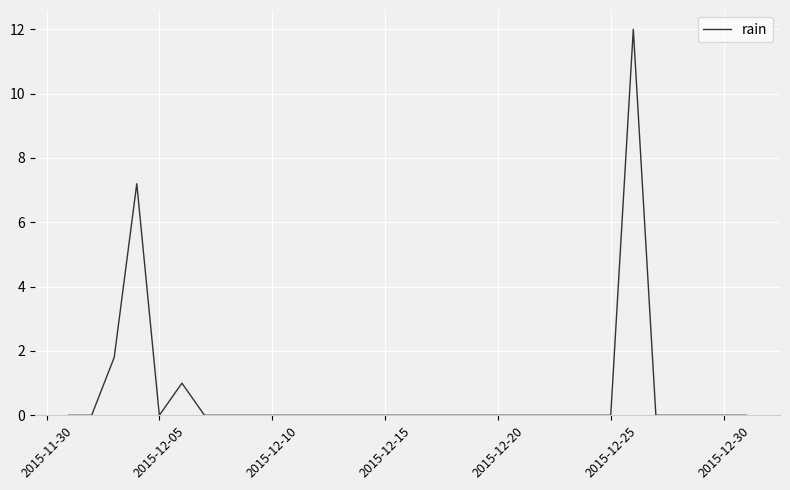

What is the greatest value displayed?

12.0